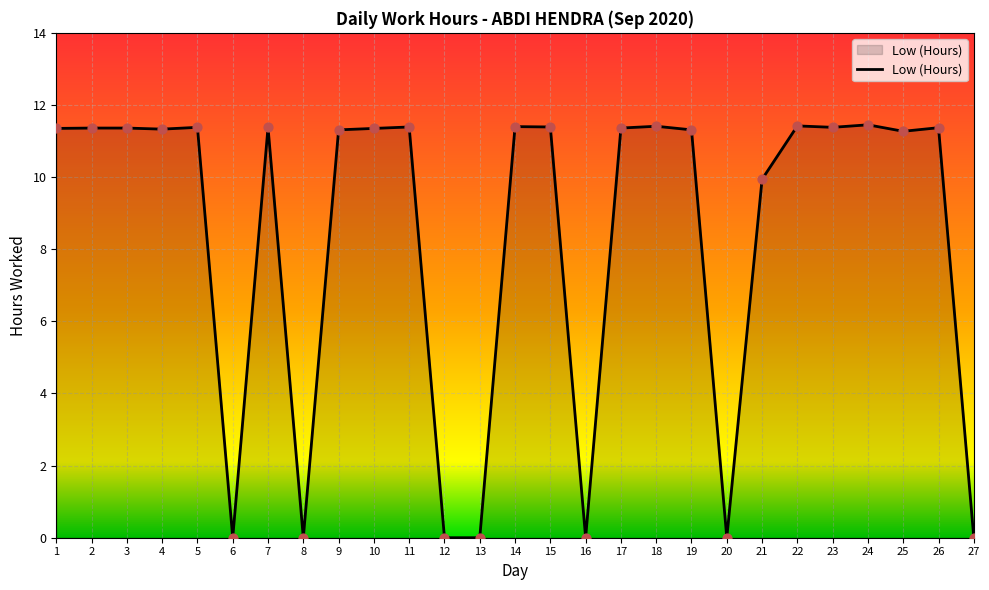

Which has a higher value, 16 or 14?

14